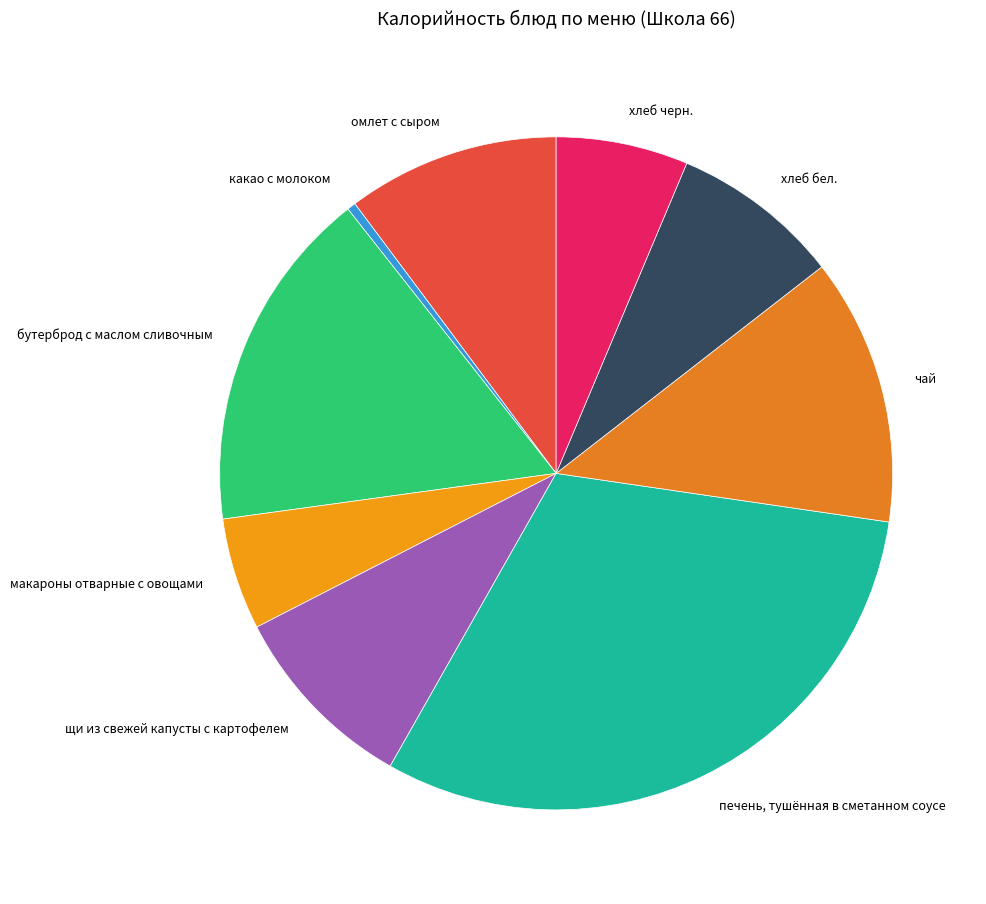

Is the sum of хлеб черн. and омлет с сыром greater than half?

No